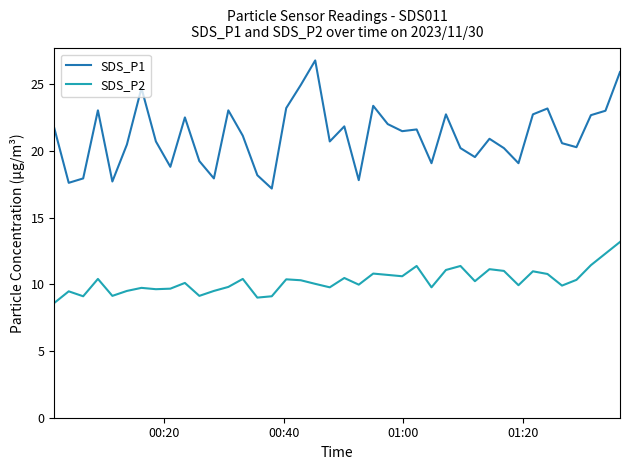

List the series in order of their peak value, highest first.

SDS_P1, SDS_P2